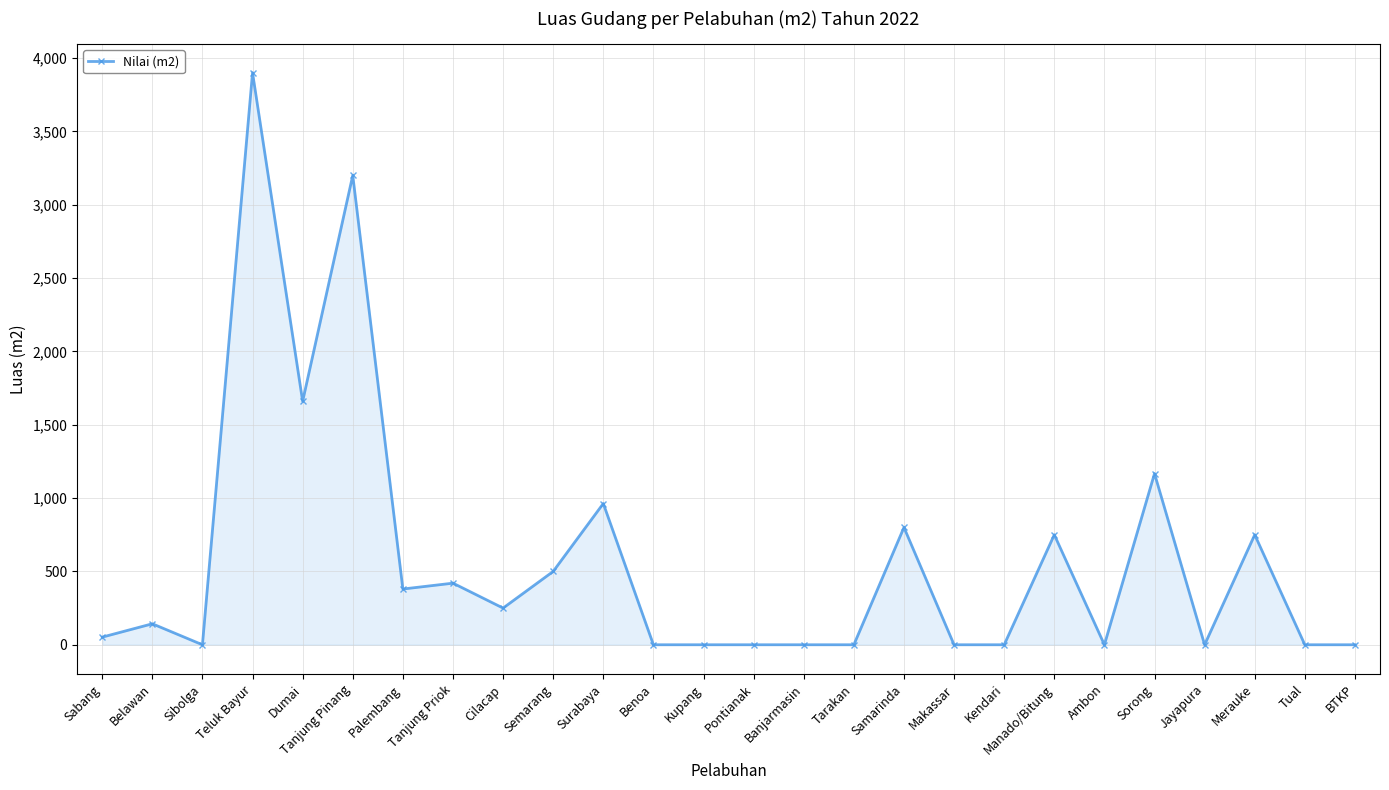

How many lines are shown in the chart?

1